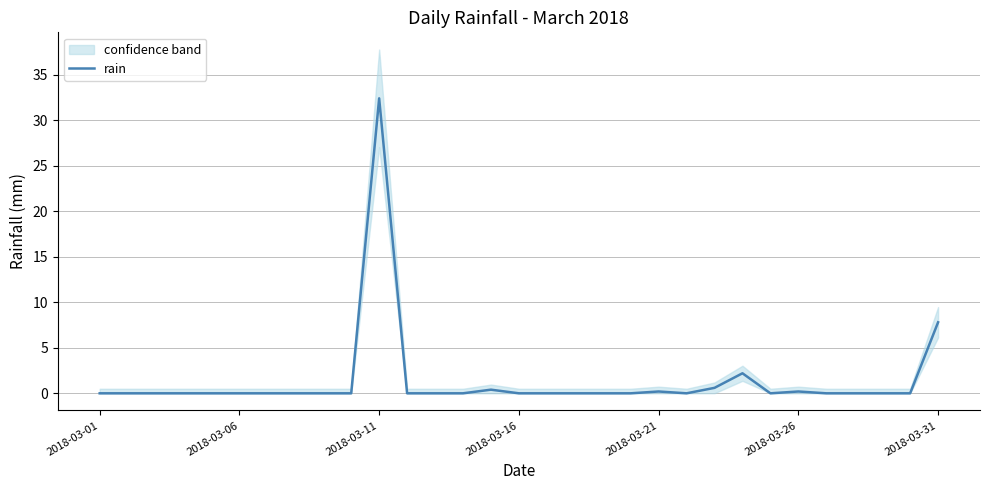

How many values exceed 0?

7